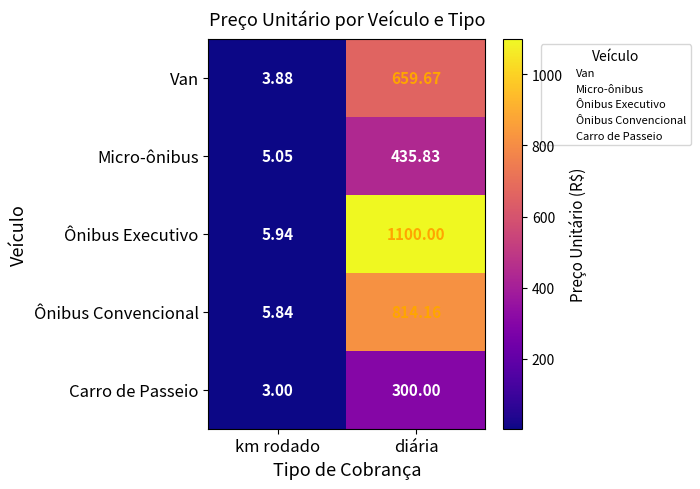

At diária, list the series in order from largest to smallest.

Ônibus Executivo, Ônibus Convencional, Van, Micro-ônibus, Carro de Passeio